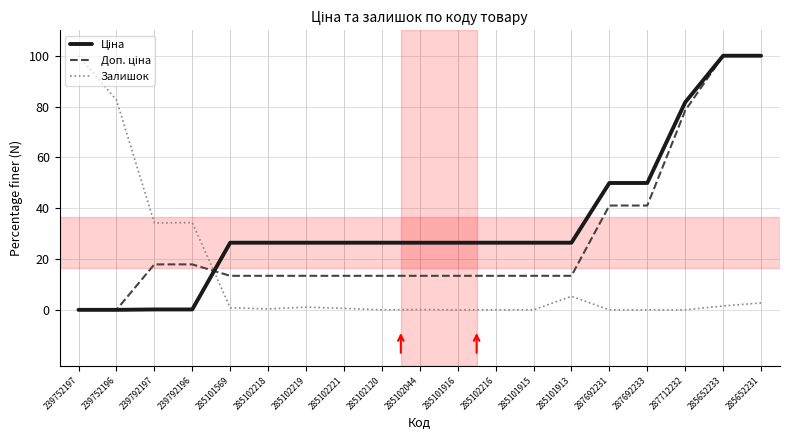

What is the total value across all series at 287712232?

160.1